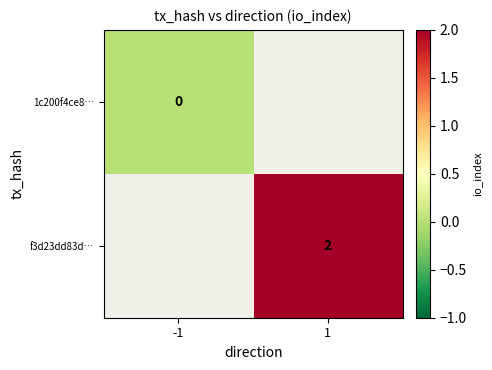

True or false: f3d23dd83d… has a value of 1 at 1.

False